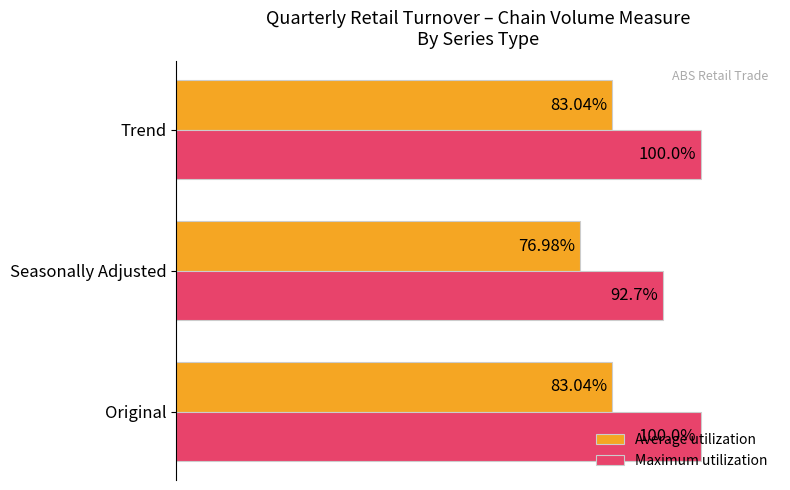

Which series has the largest total across all categories?

Maximum utilization